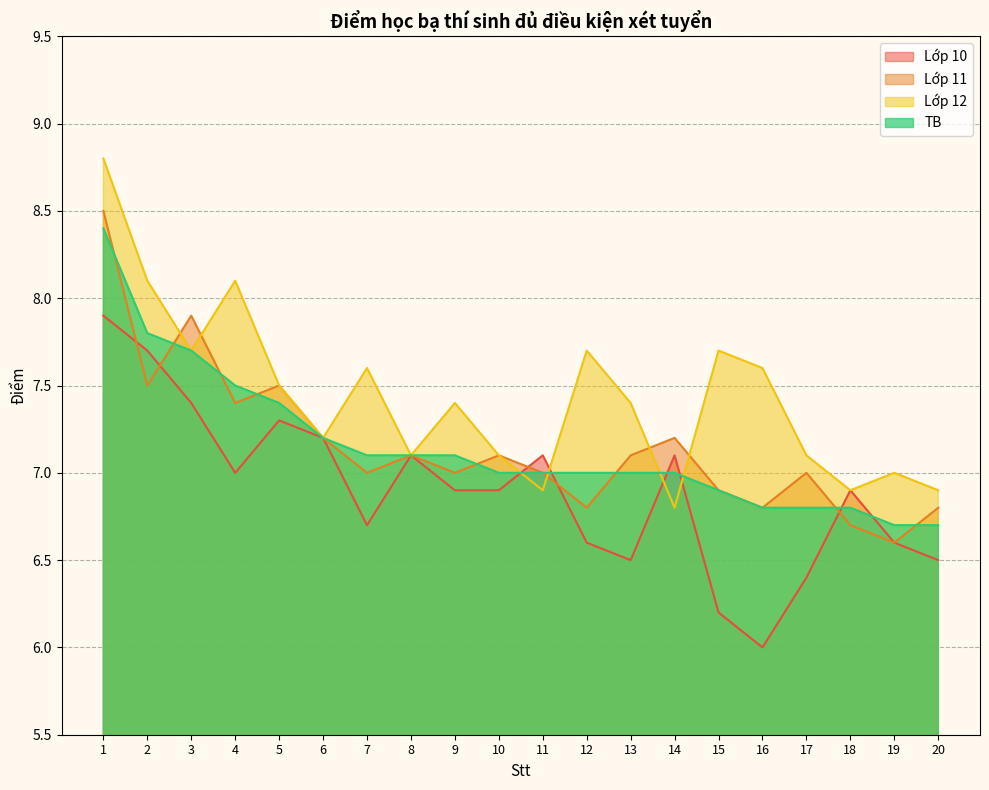

True or false: TB and Lớp 10 intersect in this chart.

True